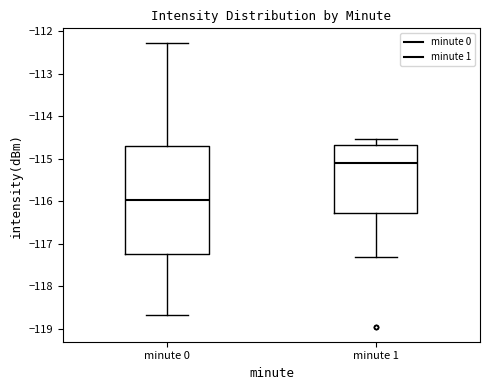

Reading left to right, read every box against the y-axis: the position of its median line, the range the box covers, and the ends of its whiskers. The values are not printed on the chart, so give them approximately, as read against the axis.

minute 0: median -116.0, box -117.2 to -114.7, whiskers -118.7 to -112.3
minute 1: median -115.1, box -116.3 to -114.7, whiskers -117.3 to -114.5